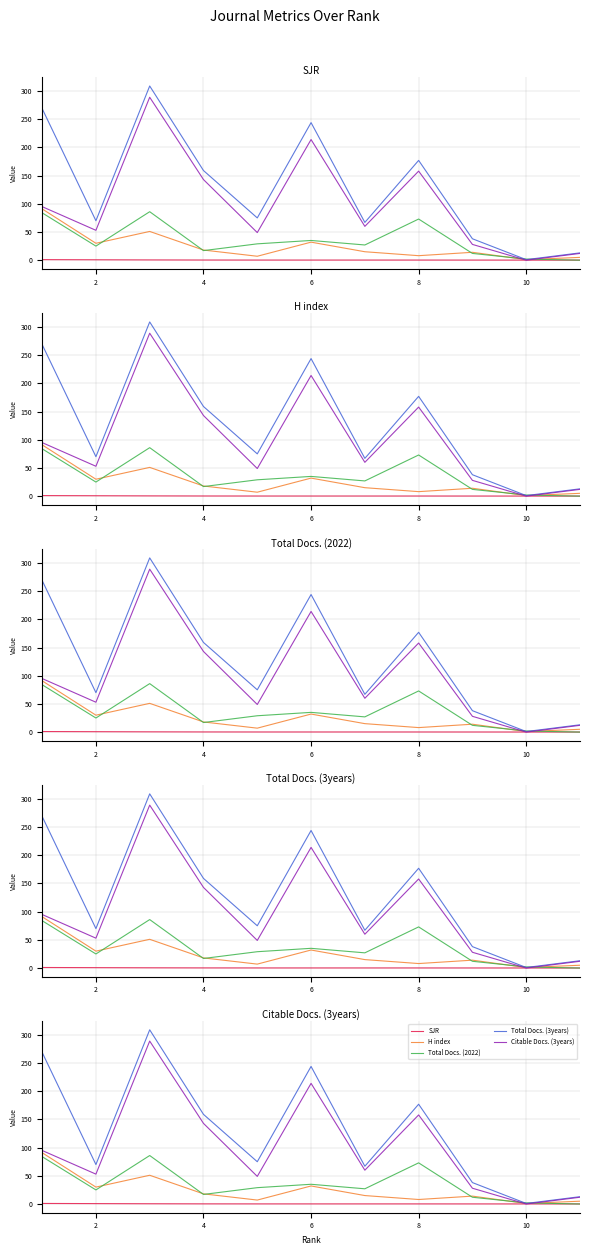

Reading left to right, extract all data points from this chart.

SJR: 1.0	0.7	0.5	0.3	0.2	0.2	0.2	0.2	0.2	0.1	0.1
H index: 91.0	30.0	51.0	18.0	7.0	32.0	15.0	8.0	14.0	1.0	5.0
Total Docs. (2022): 84.0	25.0	86.0	17.0	29.0	35.0	27.0	73.0	12.0	2.0	0.0
Total Docs. (3years): 269.0	70.0	309.0	159.0	75.0	244.0	67.0	177.0	38.0	1.0	13.0
Citable Docs. (3years): 95.0	53.0	289.0	143.0	49.0	214.0	60.0	158.0	28.0	0.0	12.0